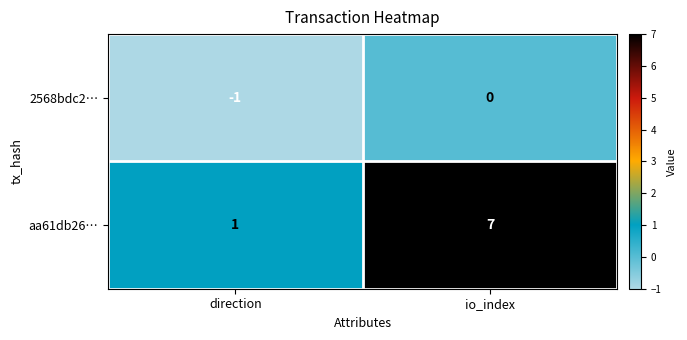

What is the average value of the aa61db26… series?

4